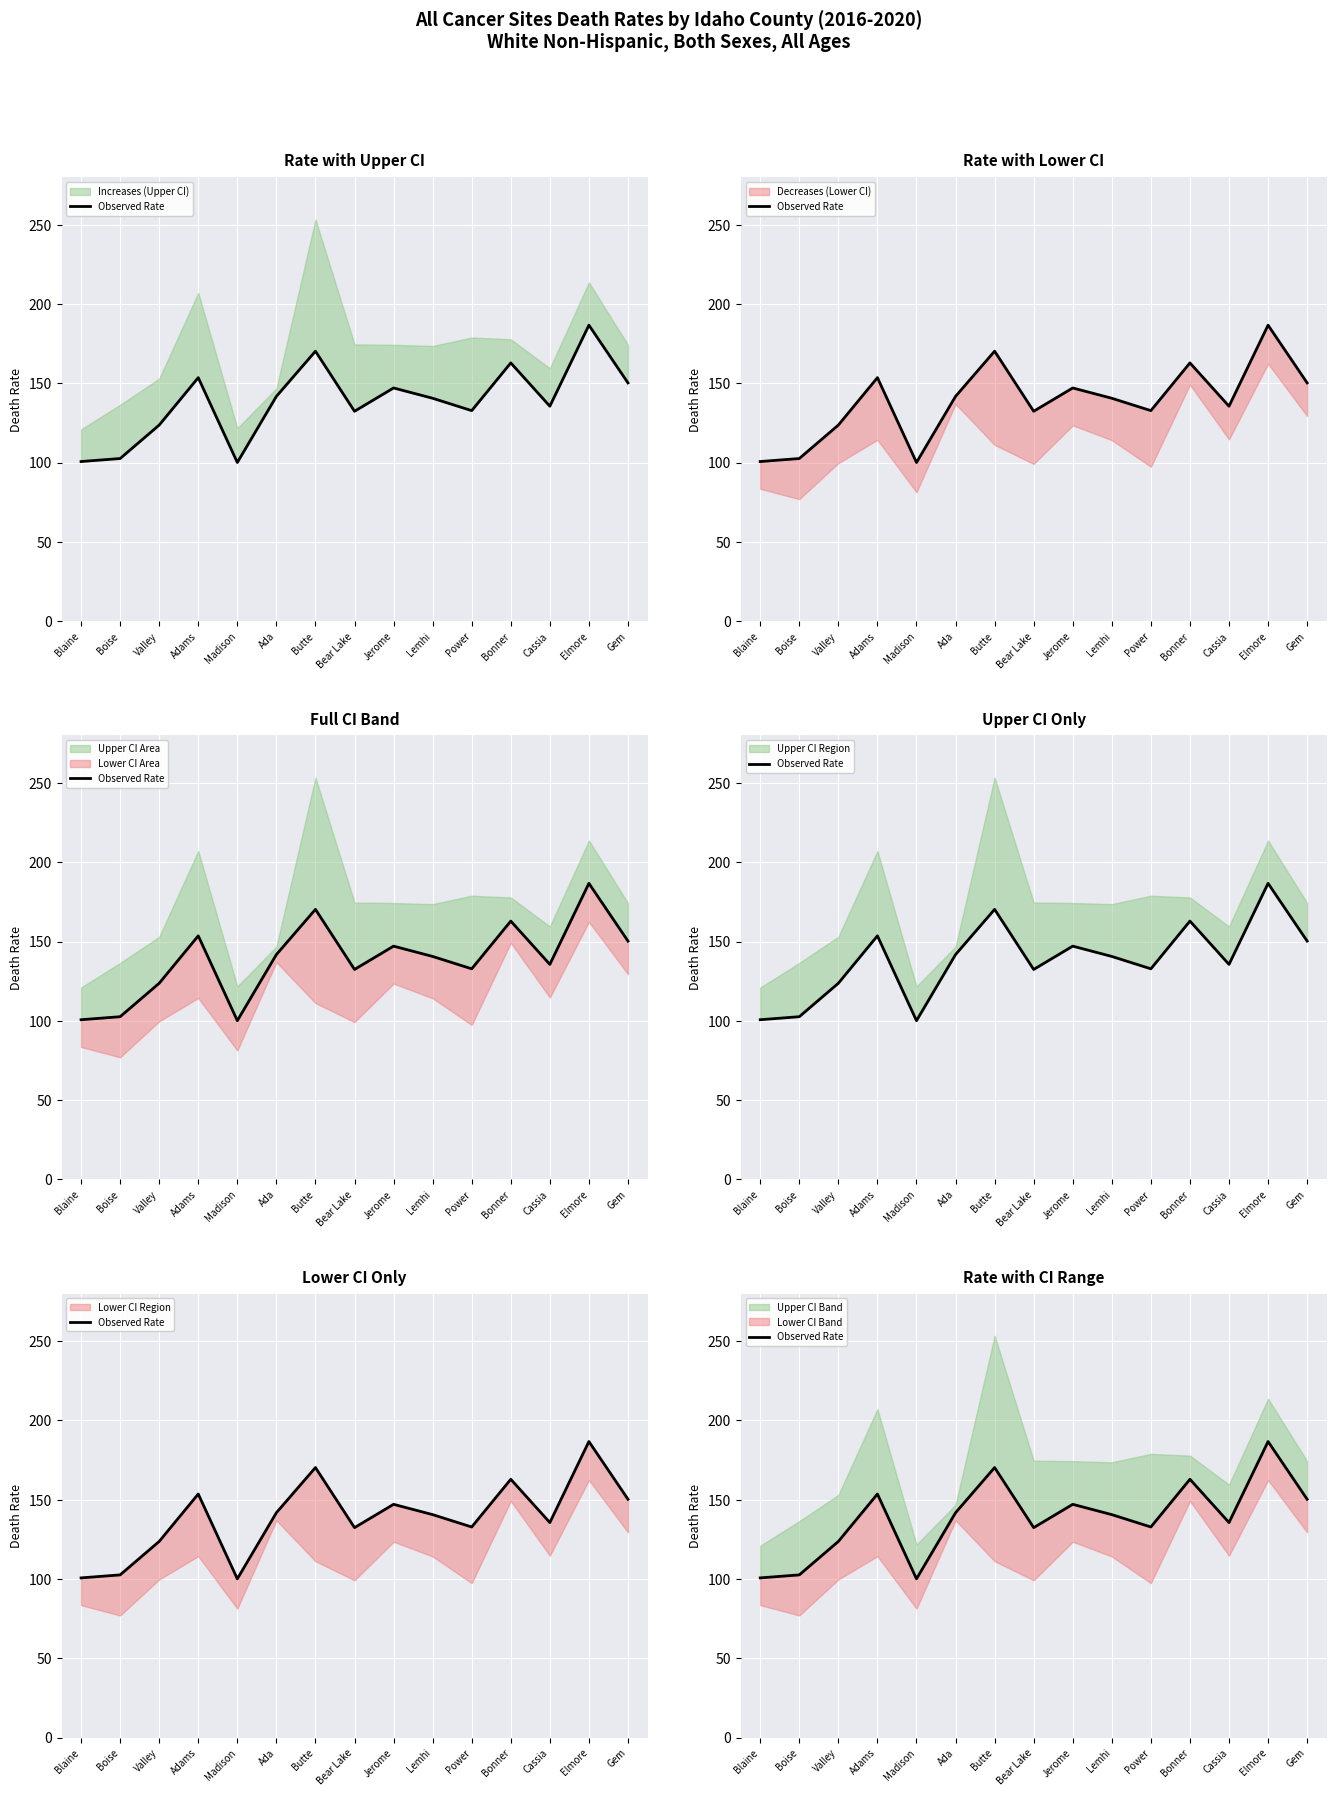

What is the value of the 7th point from the left?

170.3